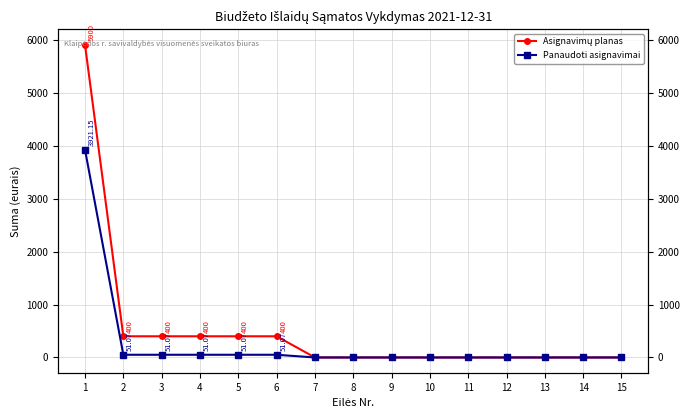

The Asignavimų planas series shows 3749.2 at 10. True or false?

False